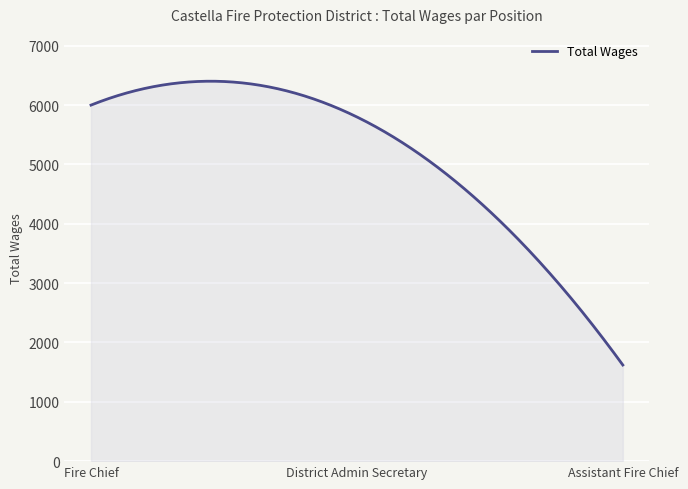

What is the sum of all values?

1539668.9